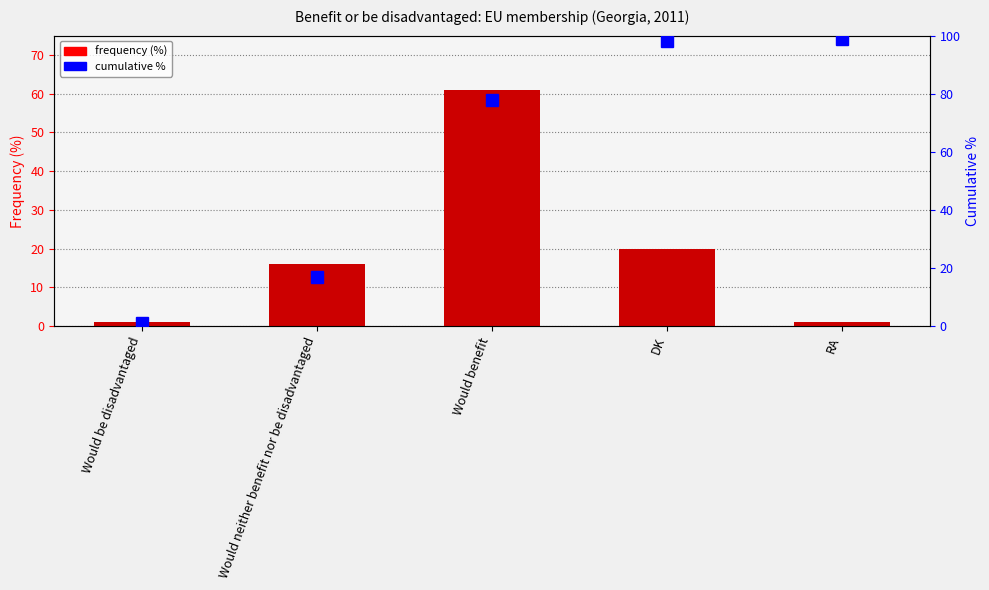

Which category has the highest value across all series?

Would benefit